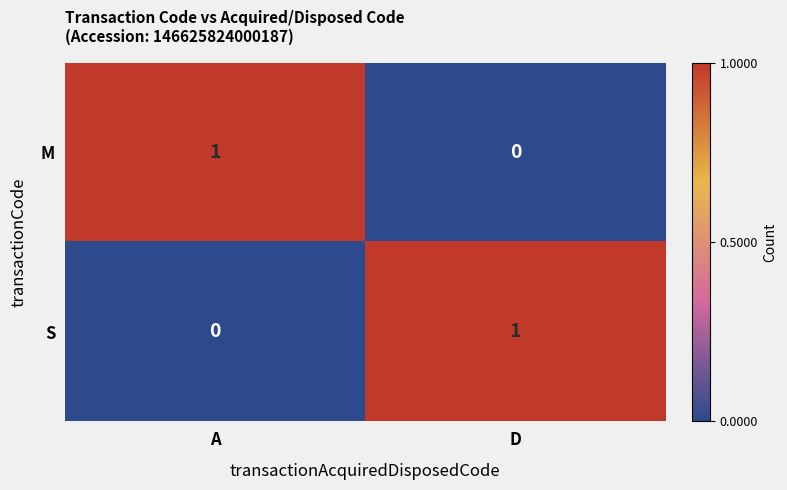

What is the difference between the highest and lowest values at D?

1